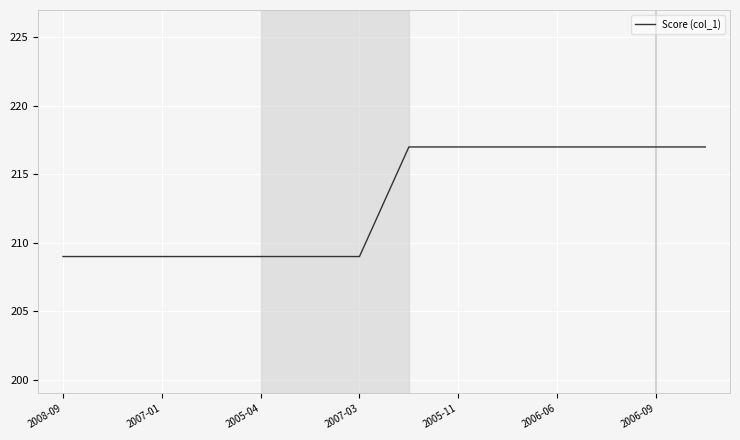

How many lines are shown in the chart?

1